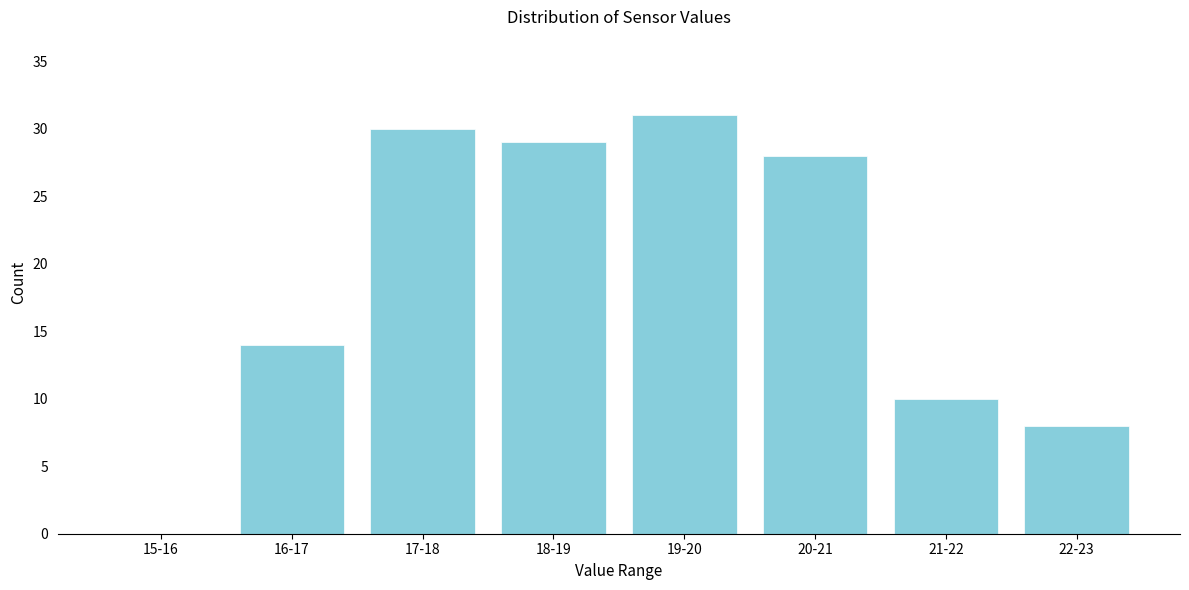

Reading left to right, what are all the values shown in this chart?

15-16=0	16-17=14	17-18=30	18-19=29	19-20=31	20-21=28	21-22=10	22-23=8